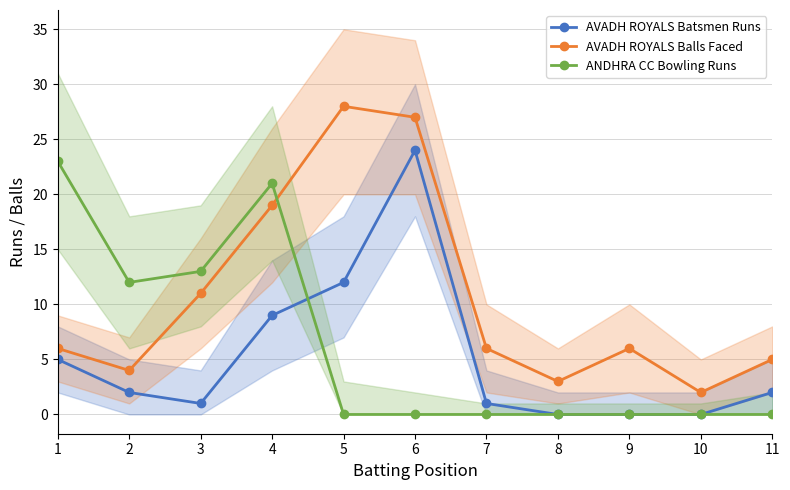

The value of AVADH ROYALS Batsmen Runs at 1 is 3. True or false?

False